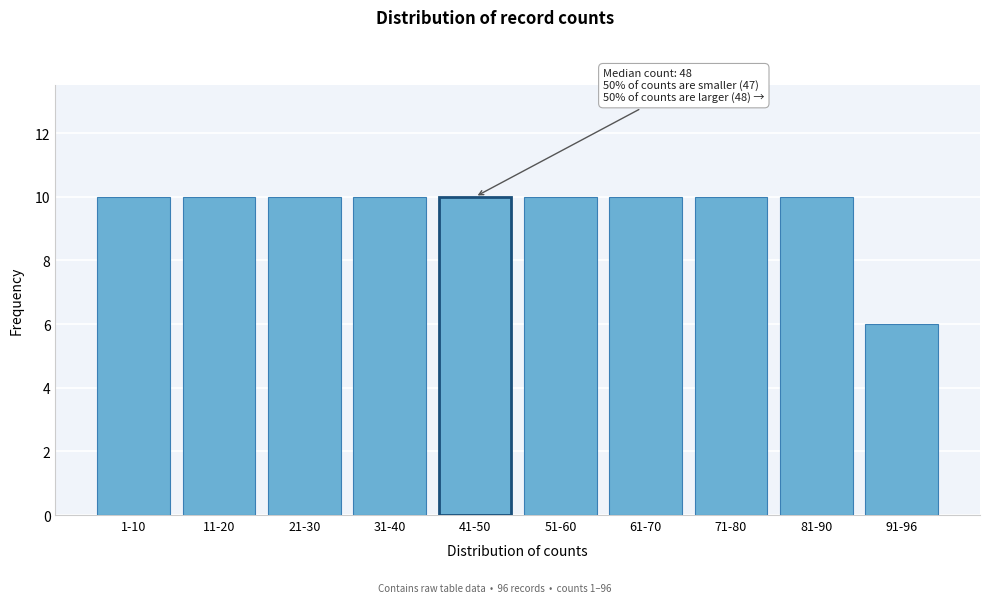

Reading left to right, list all the values displayed in this chart.

10	10	10	10	10	10	10	10	10	6